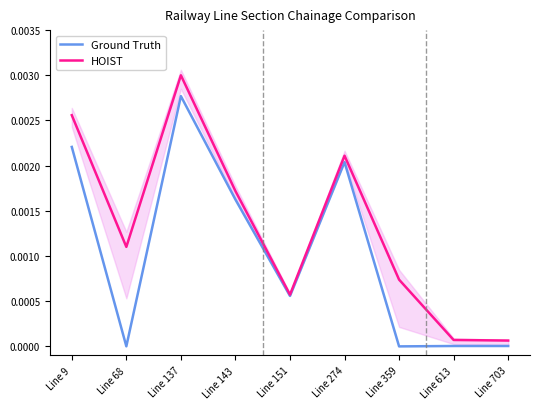

At which category is the sum across all series the highest?

Line 137